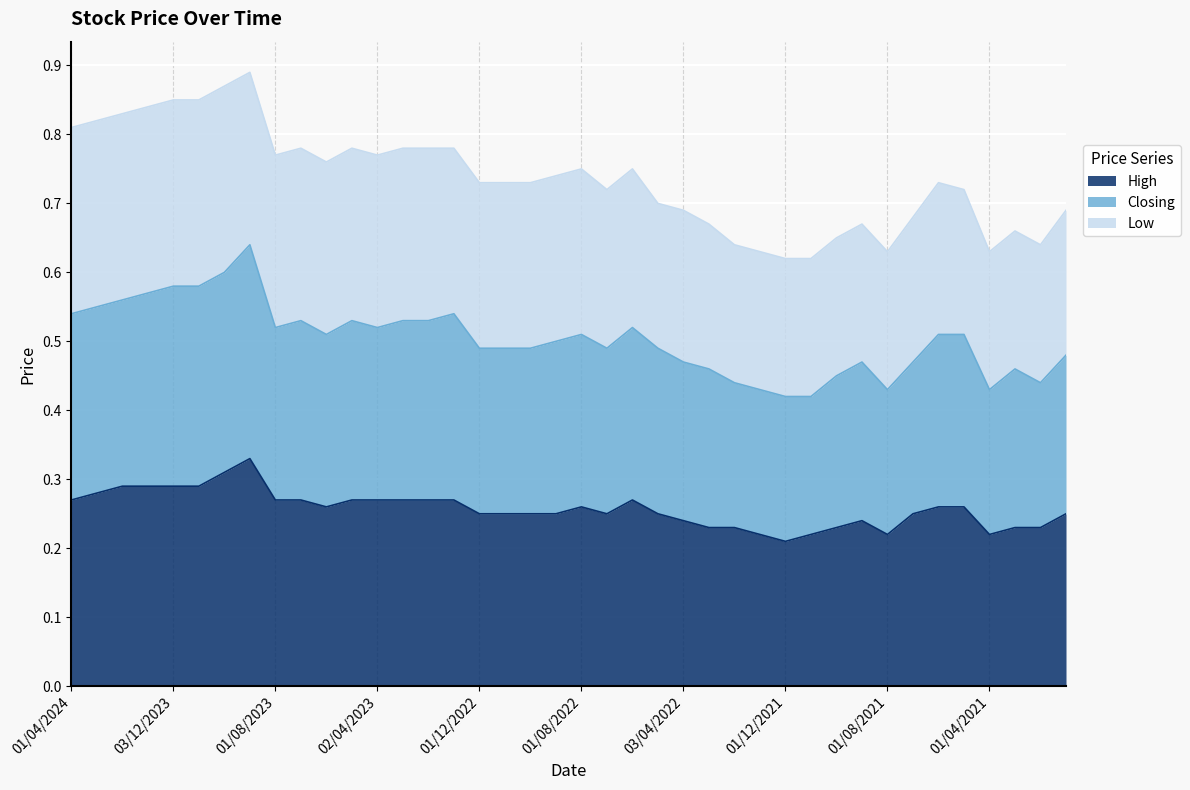

The value of Closing at 02/01/2024 is 0.9. True or false?

False